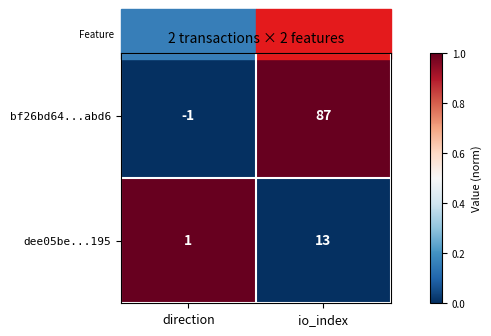

At how many categories does at least one series exceed 0?

2